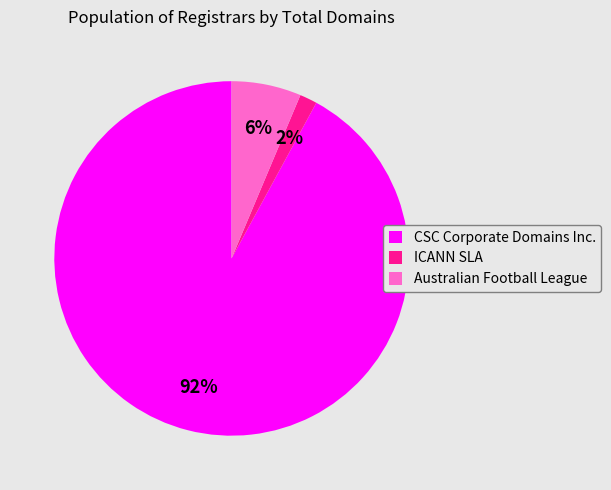

Do Australian Football League and ICANN SLA together represent more than half of the pie?

No